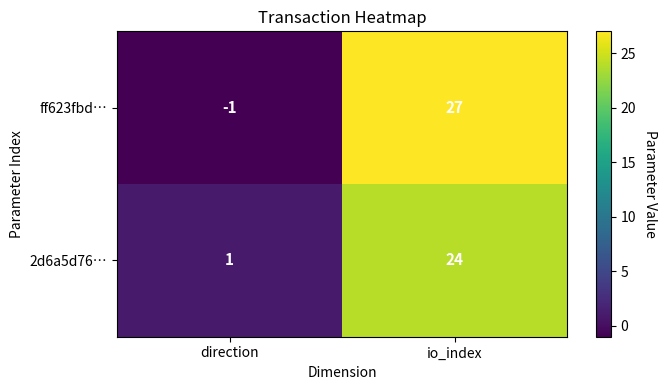

Which label corresponds to the largest value in the chart?

io_index